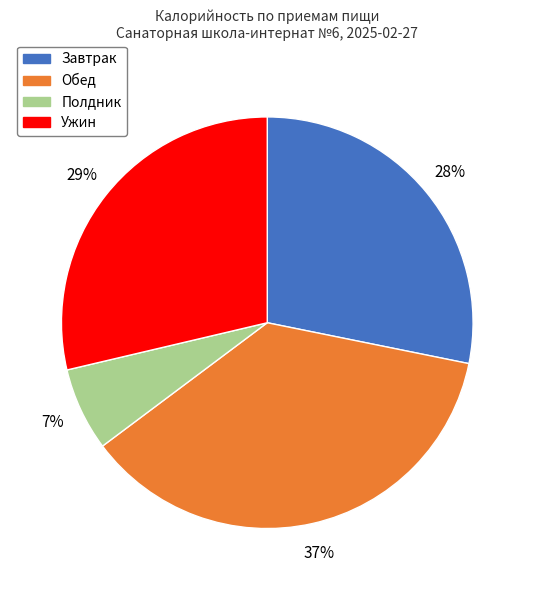

How many slices are in this pie chart?

4